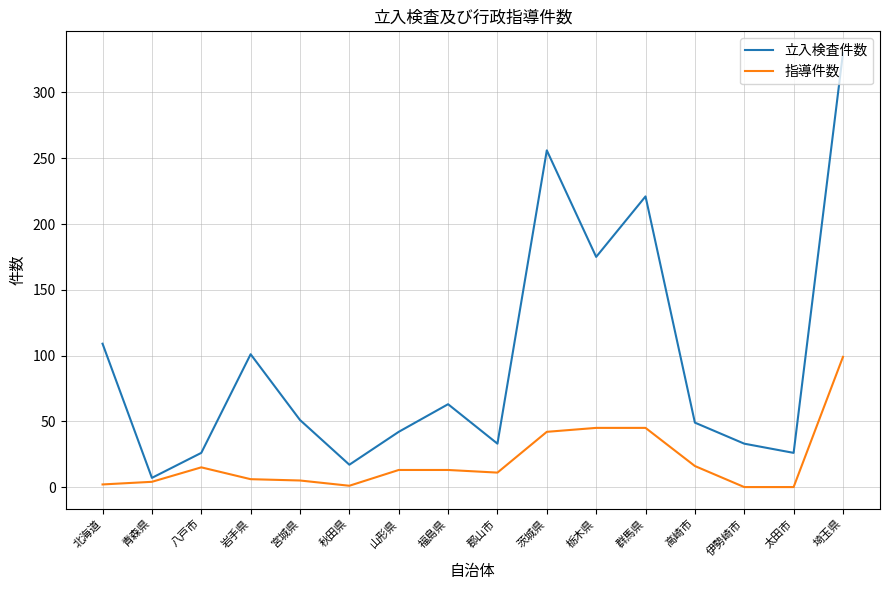

What position from the right is 福島県?

9